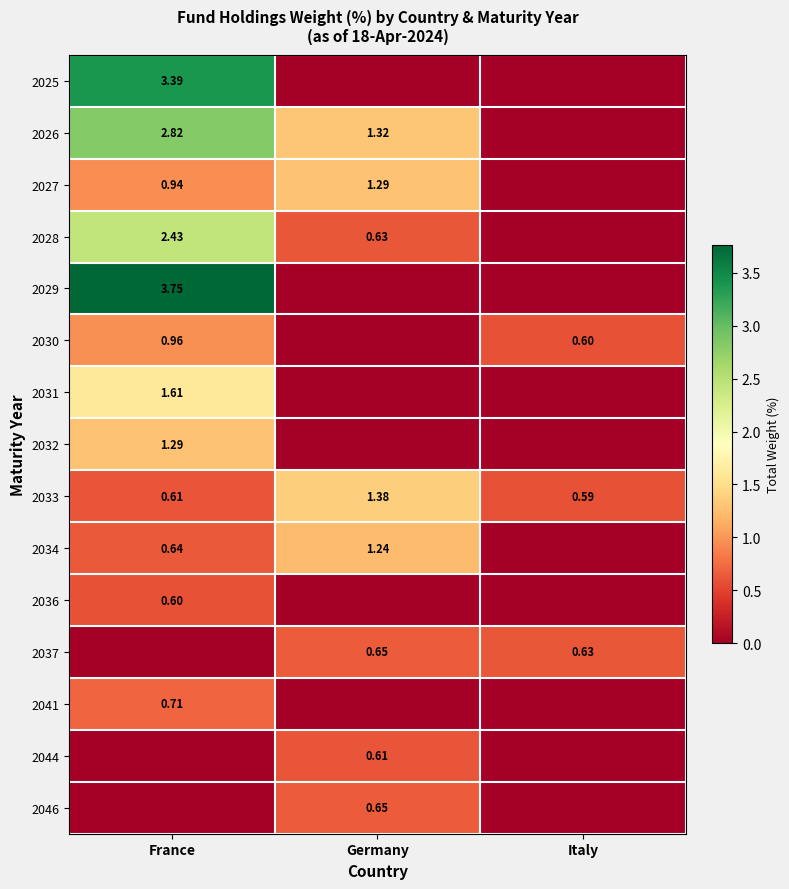

Which category has the highest value in the 2033 series?

Germany